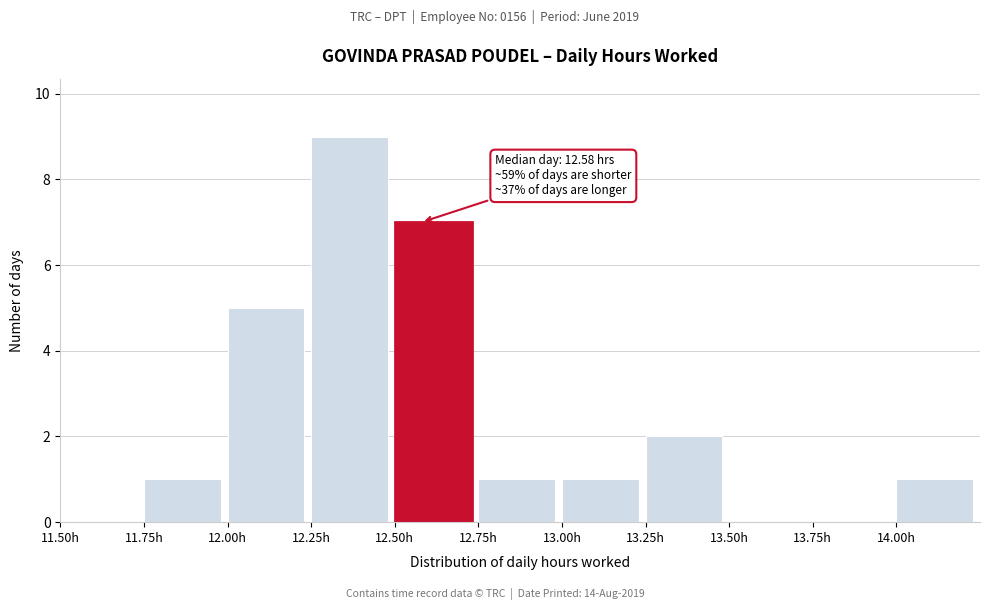

Over which range of the x-axis is the bar tallest?

12.25 to 12.50